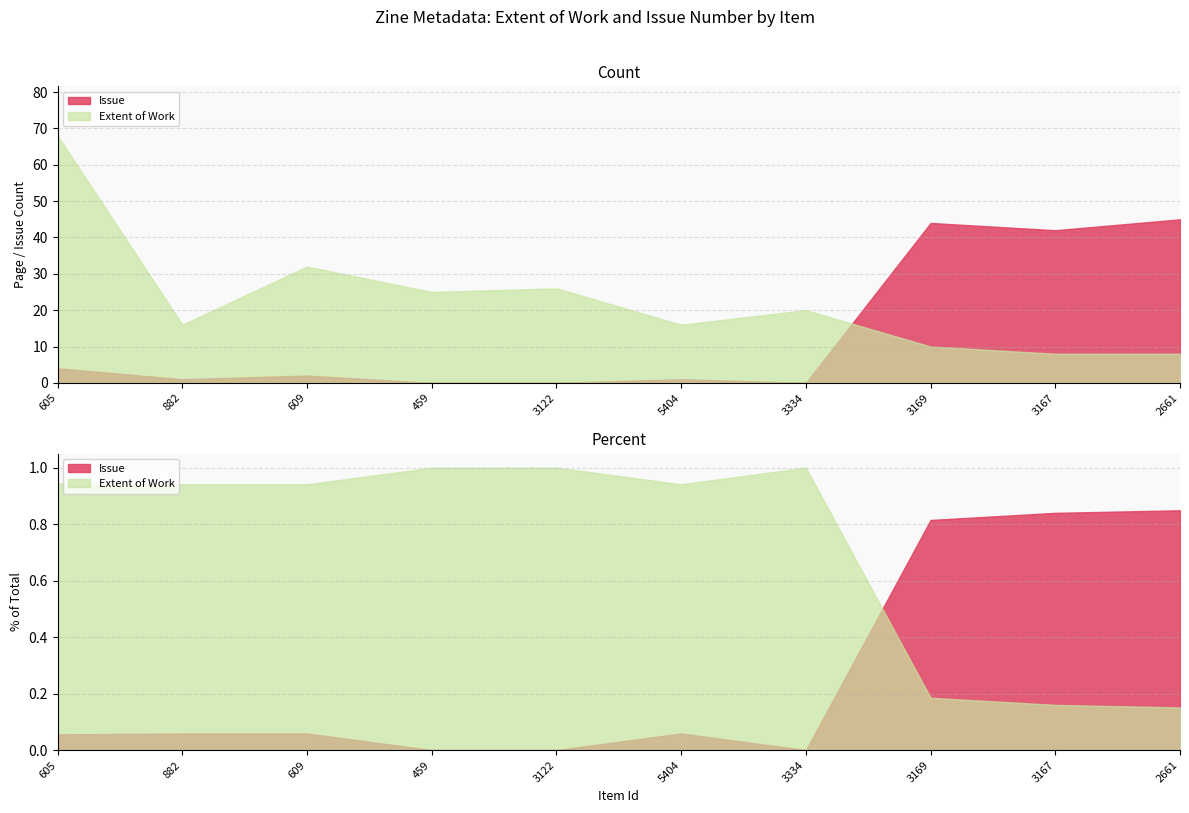

The Issue series shows 0 at 3122. True or false?

True